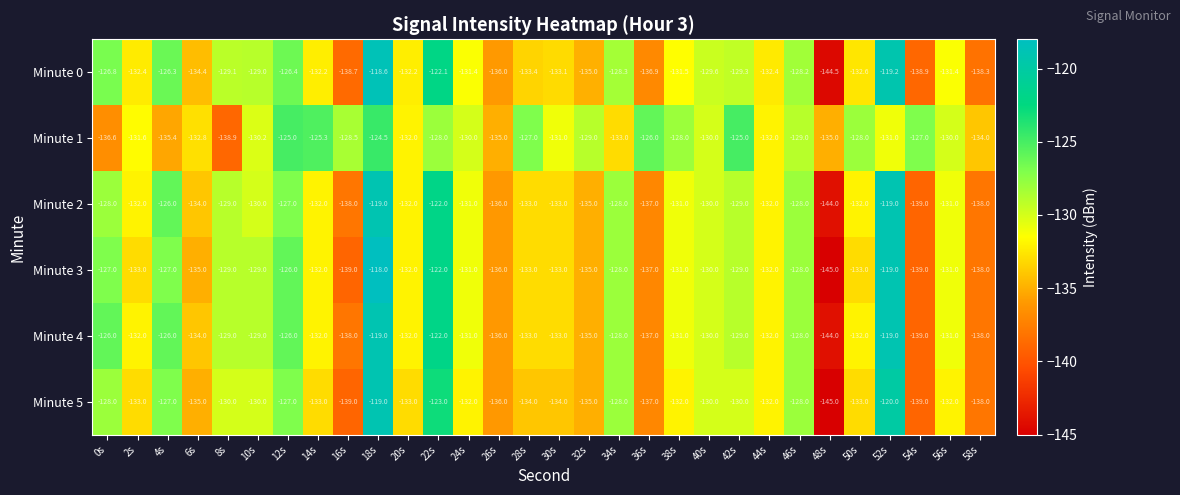

Which series has the largest total across all categories?

Minute 1